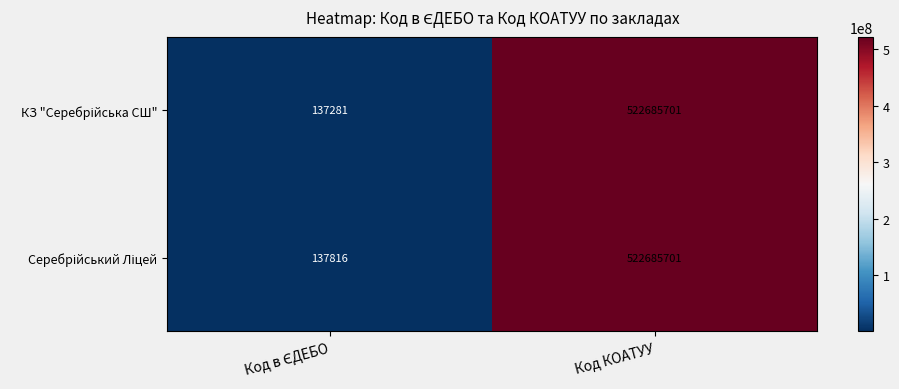

What is the greatest value displayed?

522685701